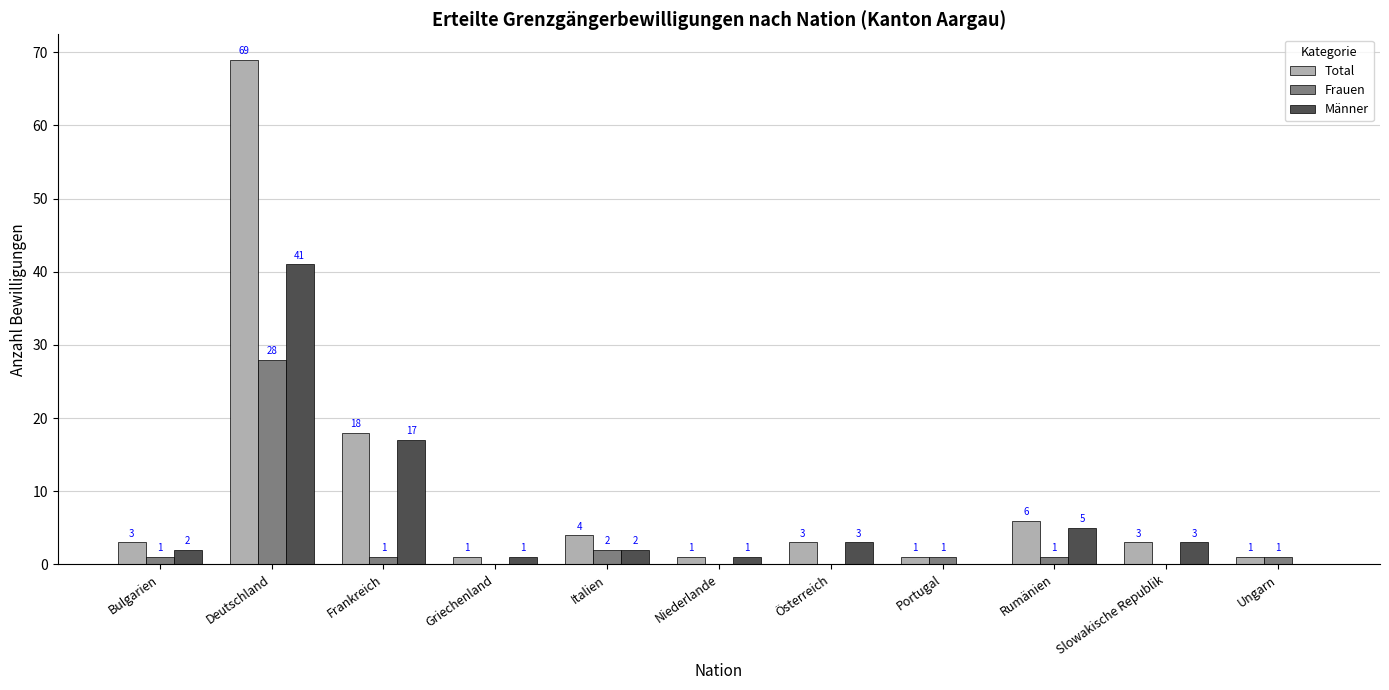

Reading left to right, transcribe all the data shown in this chart.

Total: 3	69	18	1	4	1	3	1	6	3	1
Frauen: 1	28	1	0	2	0	0	1	1	0	1
Männer: 2	41	17	1	2	1	3	0	5	3	0